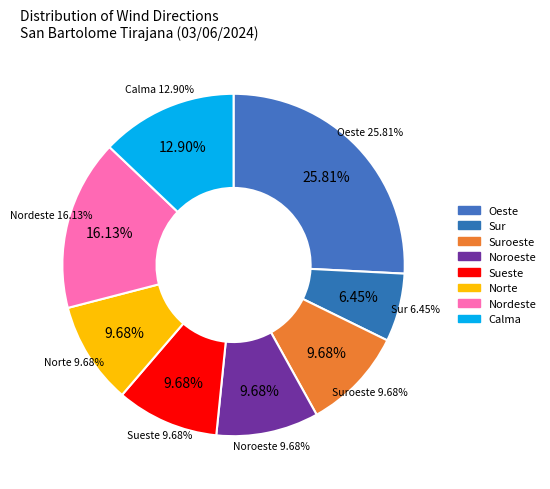

Which slice is the largest?

Oeste